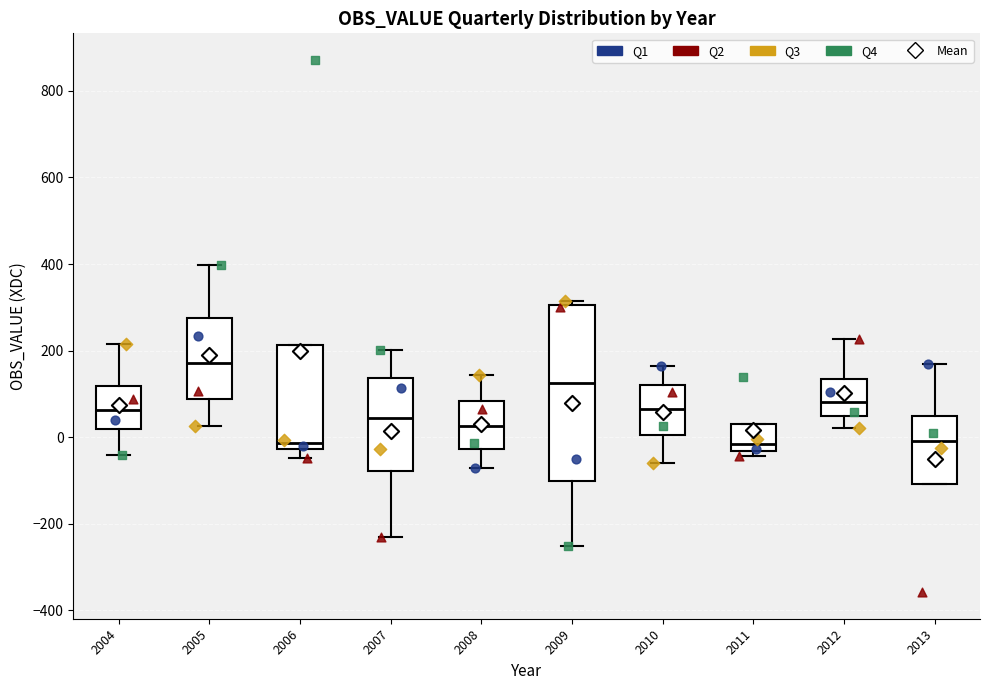

Where does the lower whisker of the box at x = 2007 end on the y-axis? The values are not printed on the chart, so give them approximately, as read against the axis.

-240